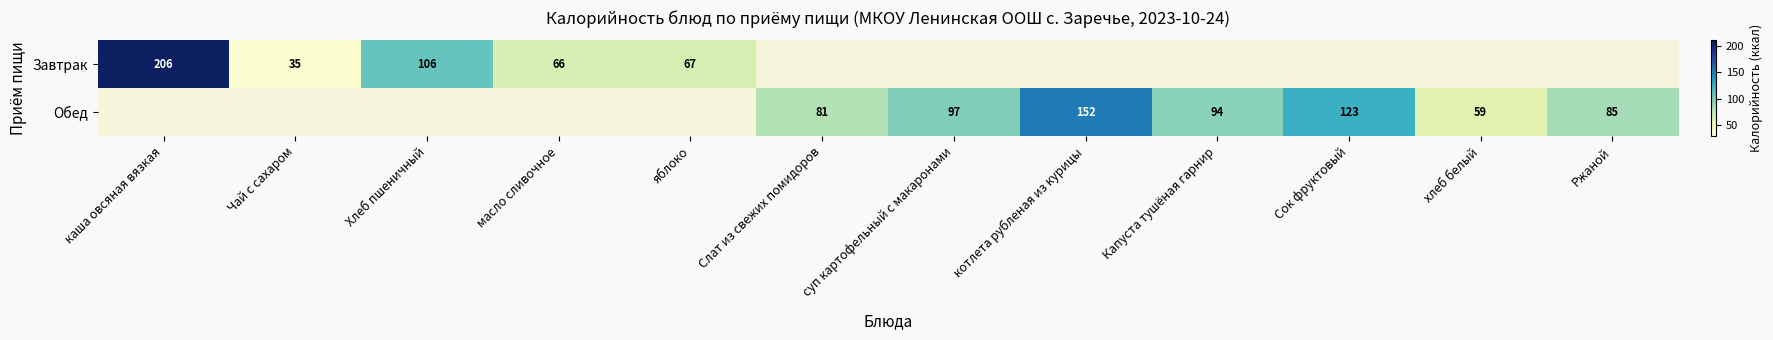

The value of Обед at Капуста тушёная гарнир is 94. True or false?

True